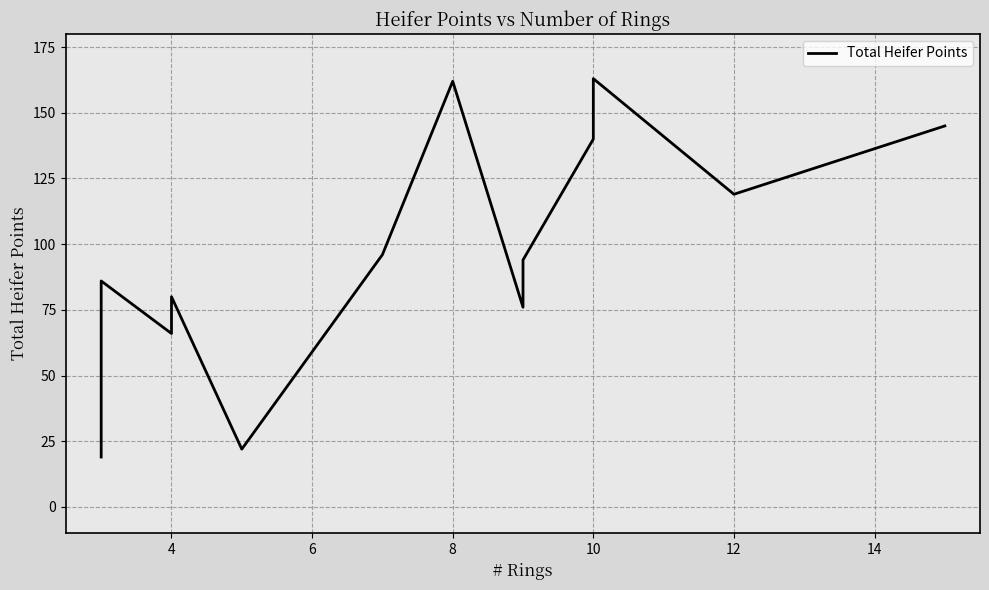

Is it true that the value at 9 is 94?

True